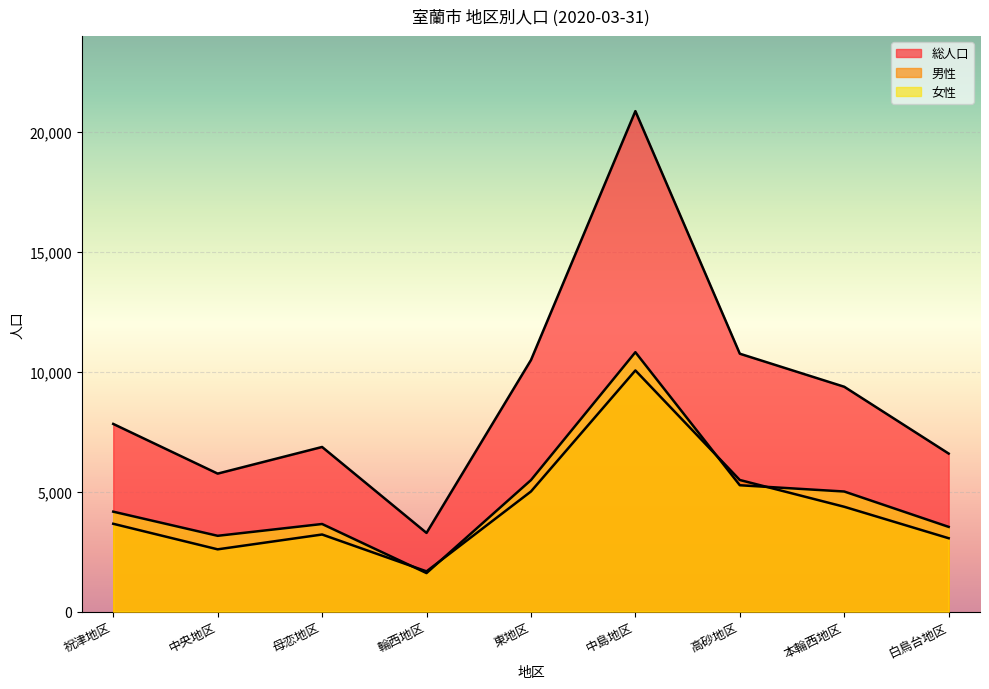

Between which two adjacent categories do 男性 and 女性 first intersect?

母恋地区 and 輪西地区